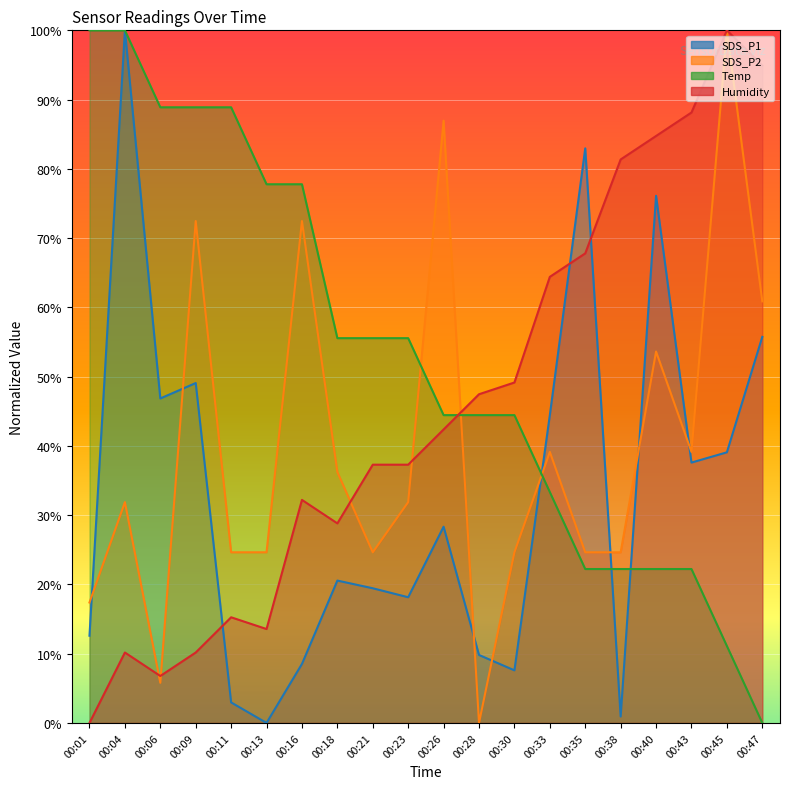

Which category has the lowest value across all series?

00:13